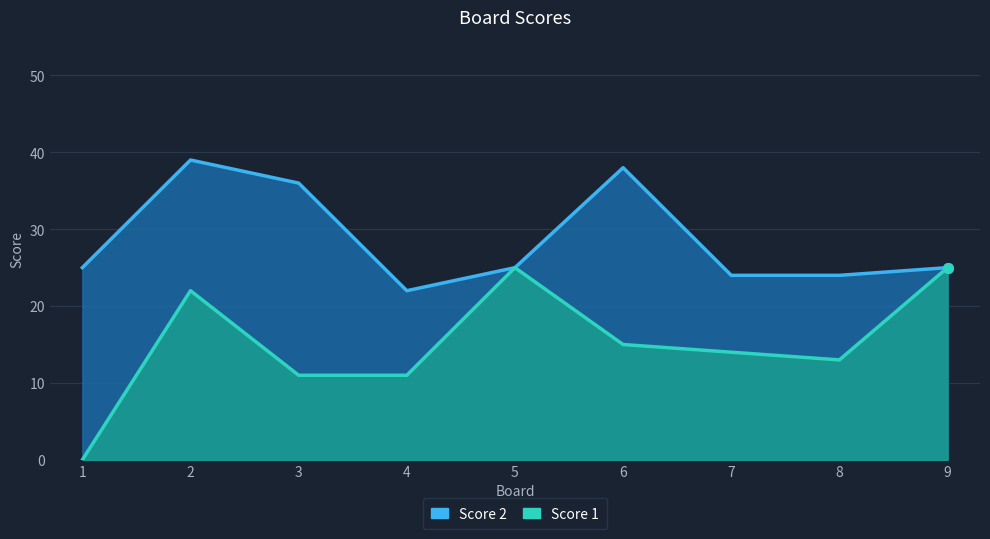

What is the change in value from 1 to 8?

+13